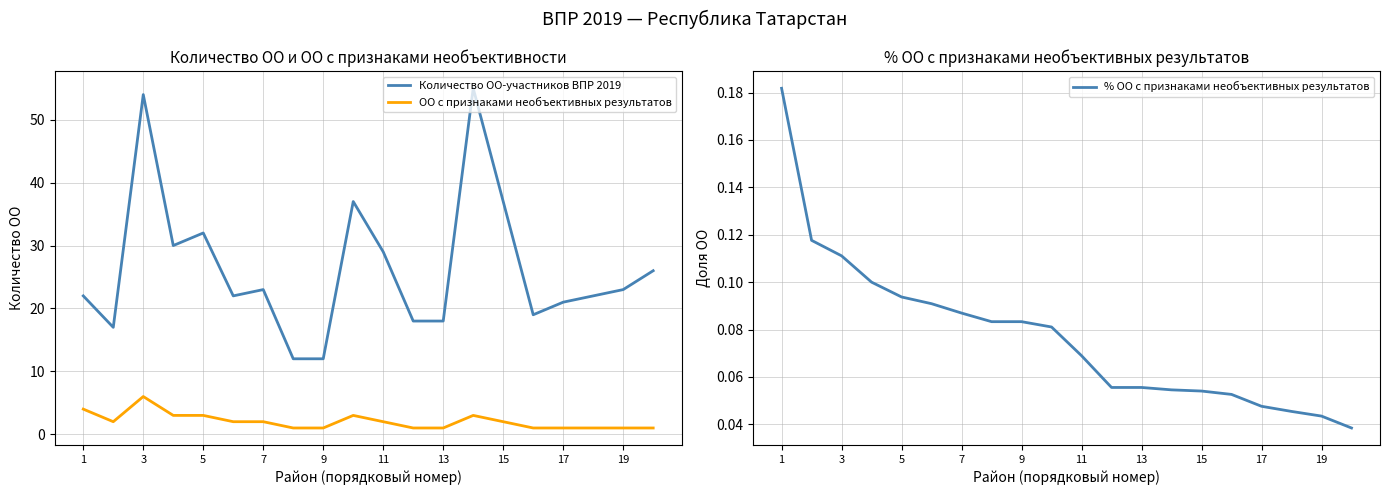

True or false: Количество ОО-участников ВПР 2019 and ОО с признаками необъективных результатов intersect in this chart.

False